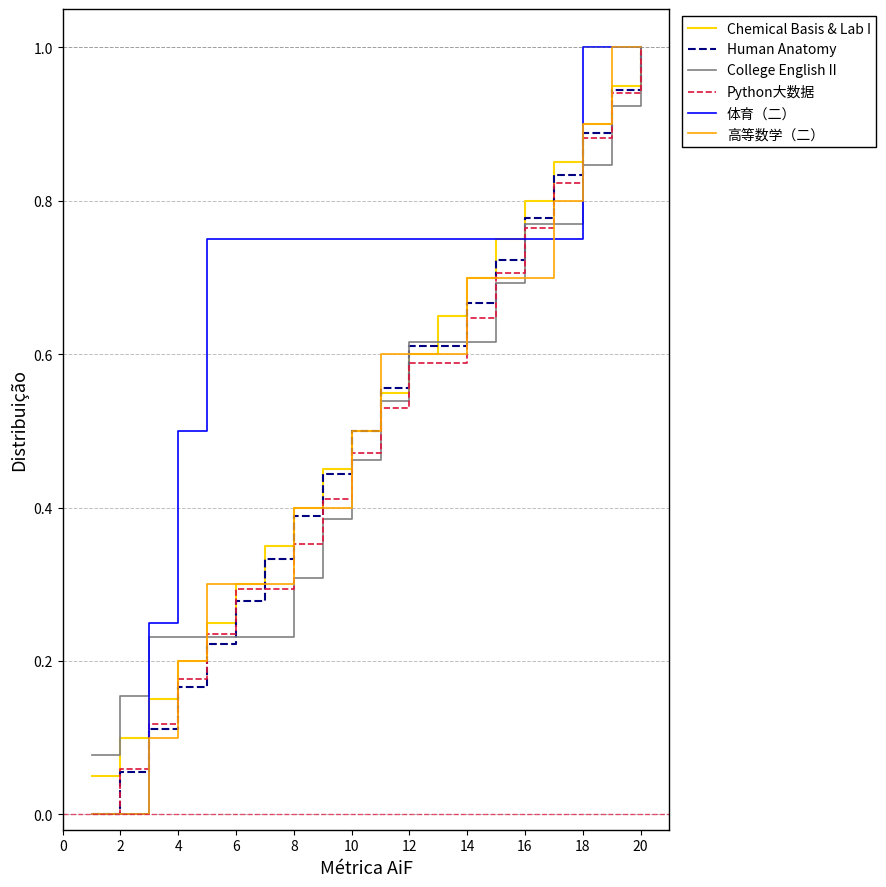

What is the maximum value for 高等数学（二）?

1.0